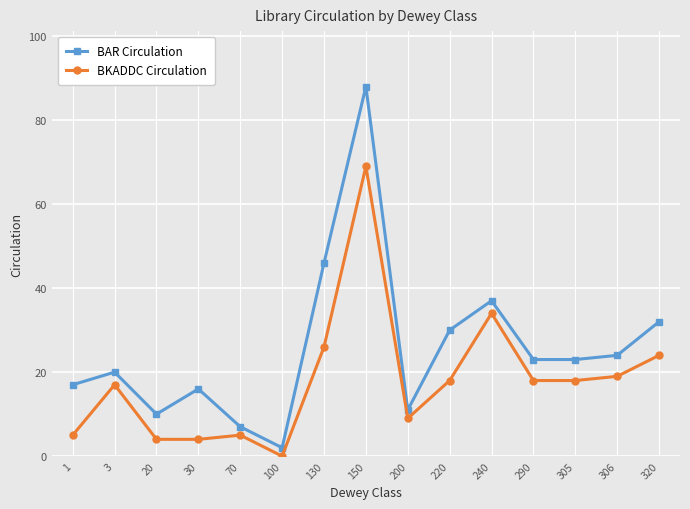

Which series has the largest total across all categories?

BAR Circulation